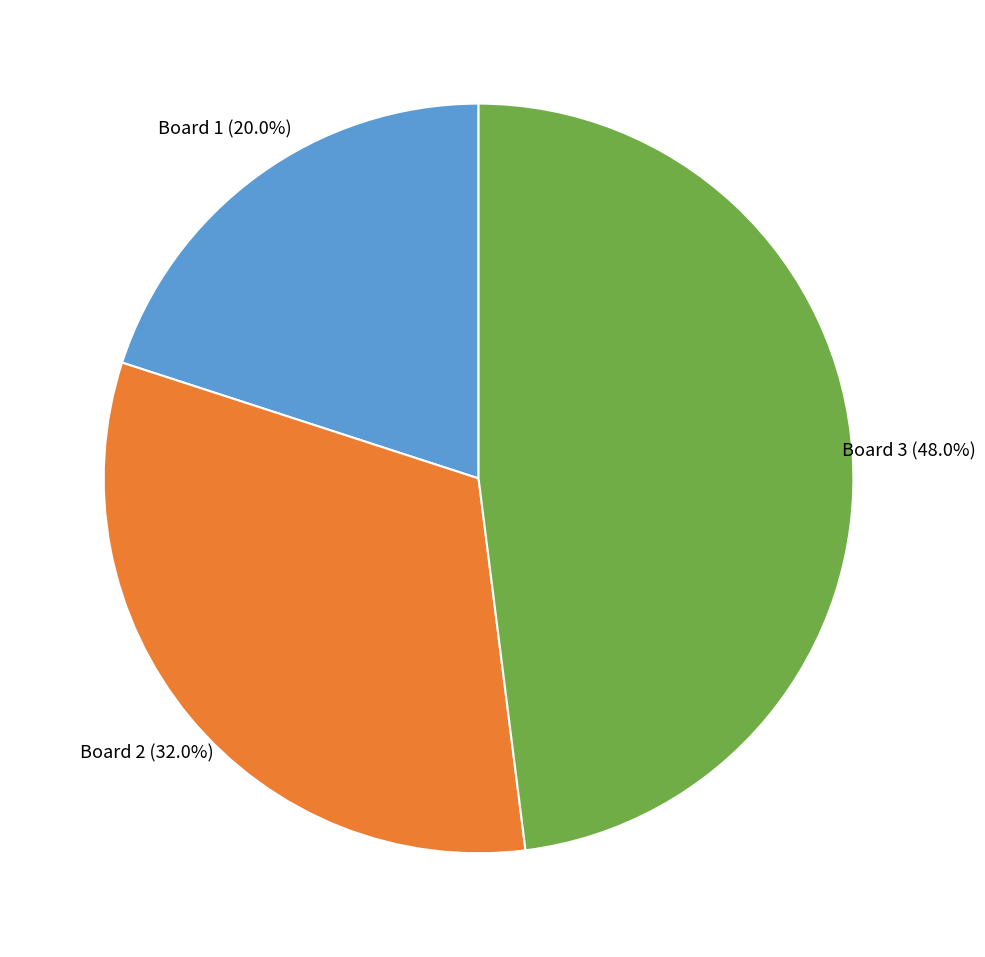

Does Board 1 account for over 50% of the chart?

No